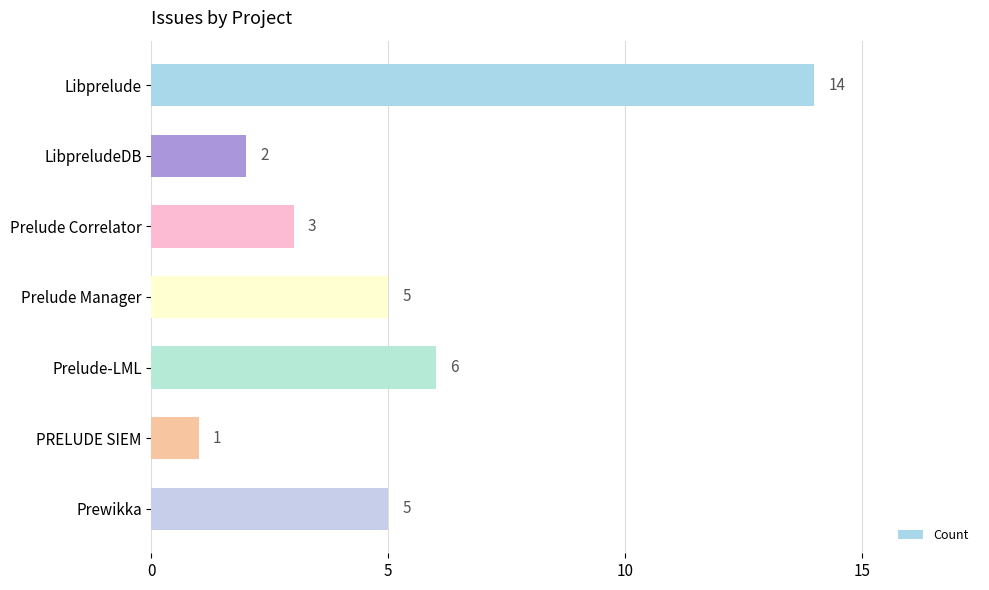

Does the chart contain any negative values?

No